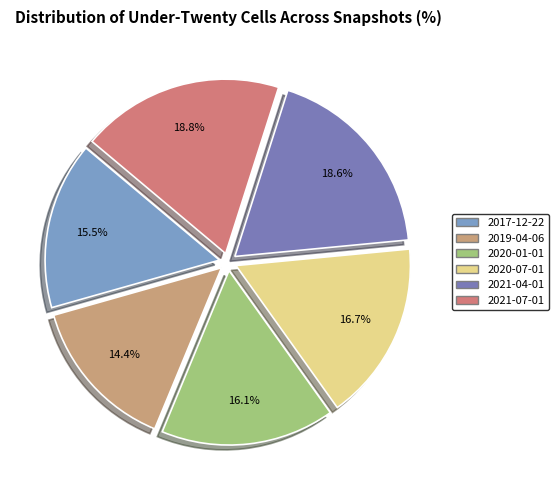

What is the ratio of the value at 2017-12-22 to the value at 2019-04-06?

1.1